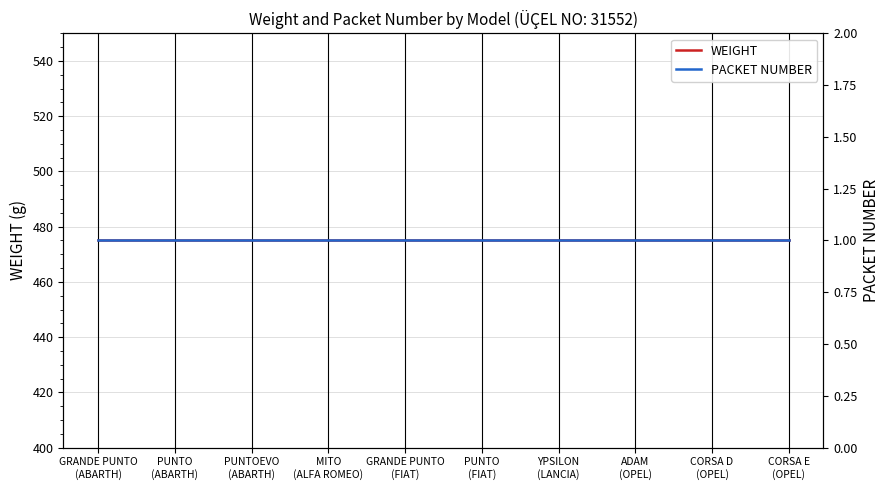

What is the minimum value shown in the chart?

1